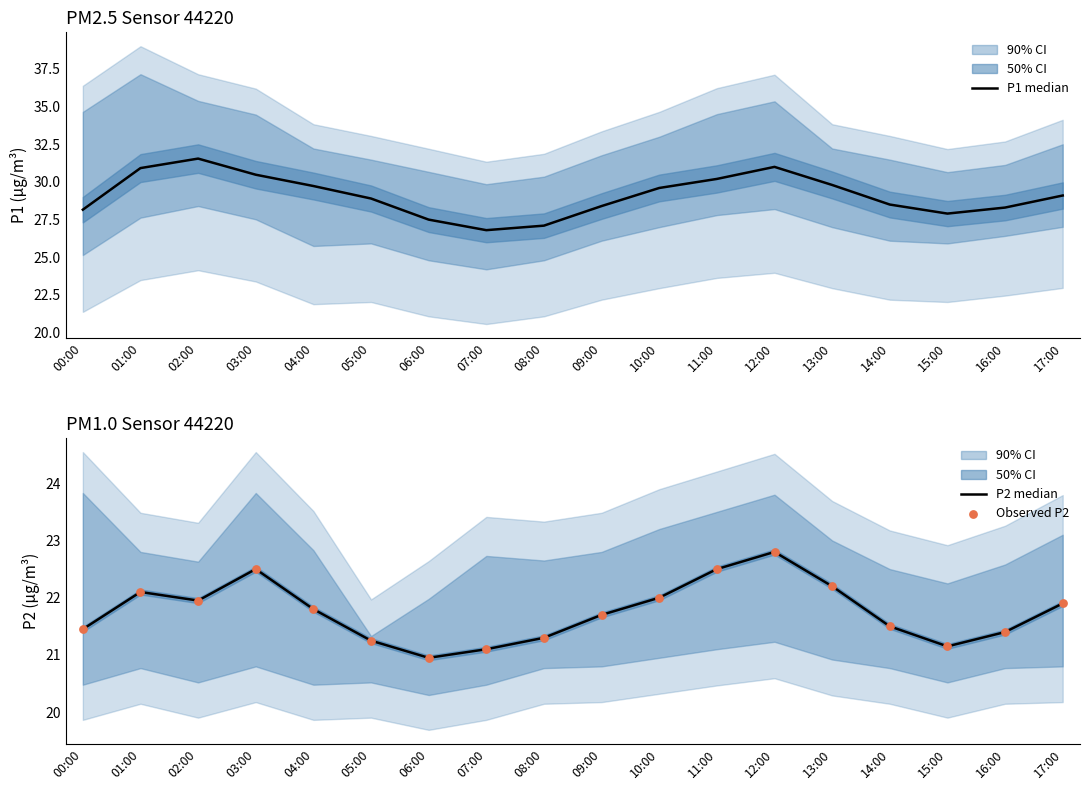

Is the value of P2 median at 07:00 greater than the value of Observed P2 at 09:00?

No